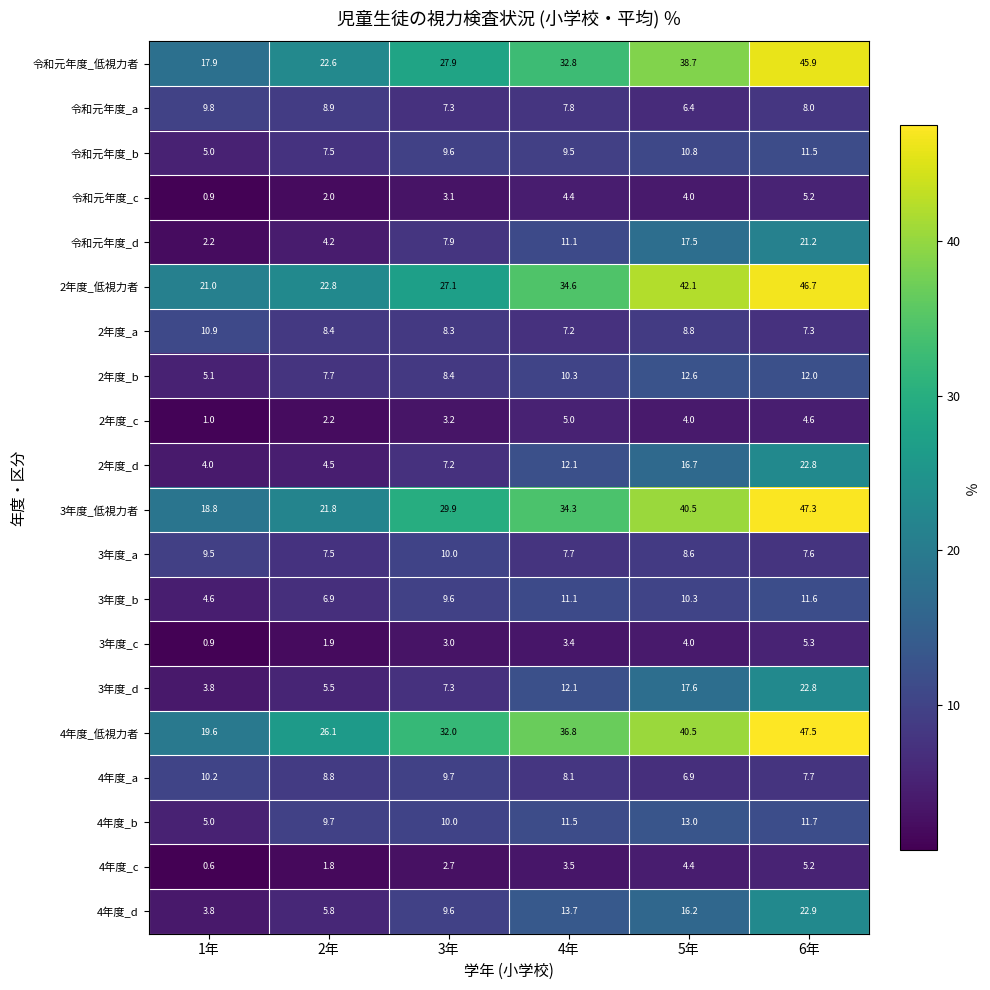

What is the total value across all series at 5年?

323.6